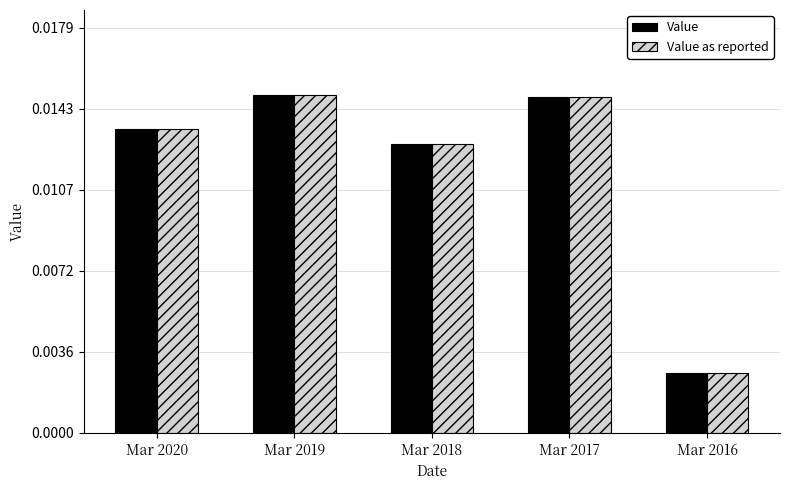

At how many categories does at least one series exceed 0?

5